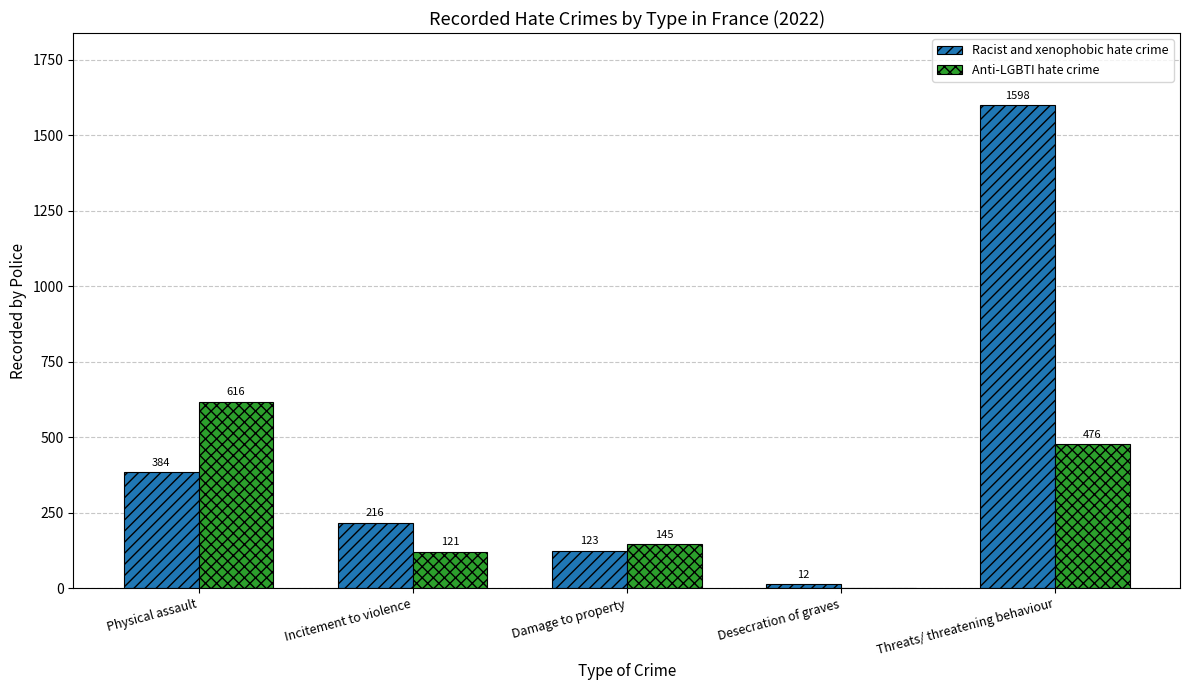

Which series has the largest range (max minus min)?

Racist and xenophobic hate crime